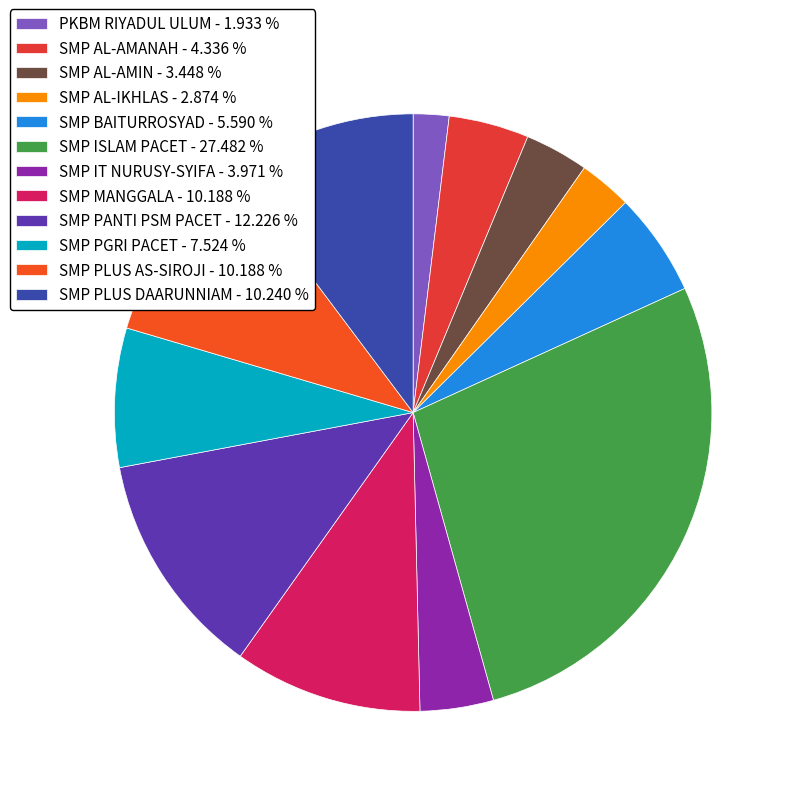

Which category has the biggest portion of the pie?

SMP ISLAM PACET